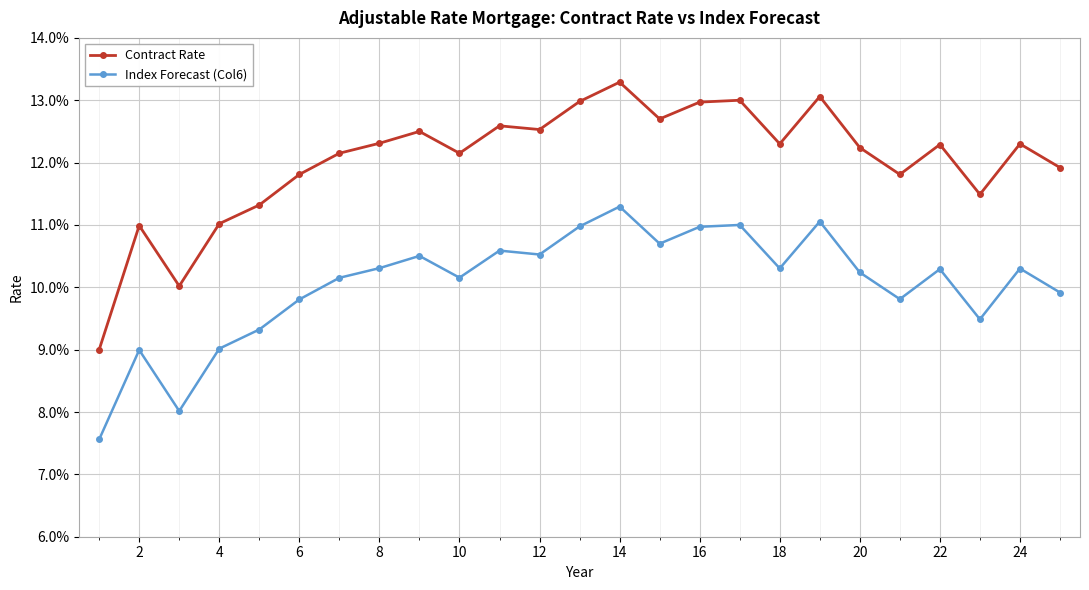

Reading left to right, list all the values displayed in this chart.

Contract Rate: 0.1	0.1	0.1	0.1	0.1	0.1	0.1	0.1	0.1	0.1	0.1	0.1	0.1	0.1	0.1	0.1	0.1	0.1	0.1	0.1	0.1	0.1	0.1	0.1	0.1
Index Forecast (Col6): 0.1	0.1	0.1	0.1	0.1	0.1	0.1	0.1	0.1	0.1	0.1	0.1	0.1	0.1	0.1	0.1	0.1	0.1	0.1	0.1	0.1	0.1	0.1	0.1	0.1